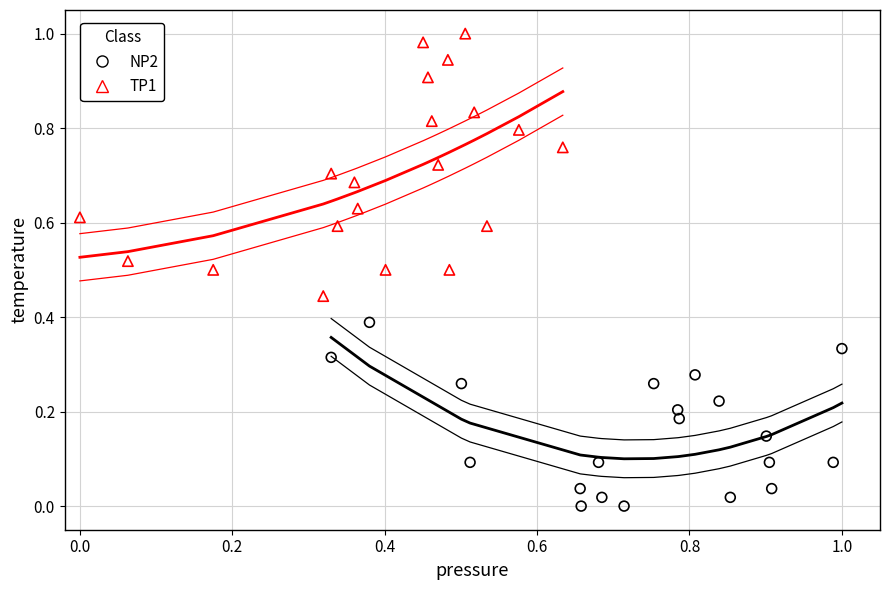

Which series reaches the maximum Y coordinate?

TP1